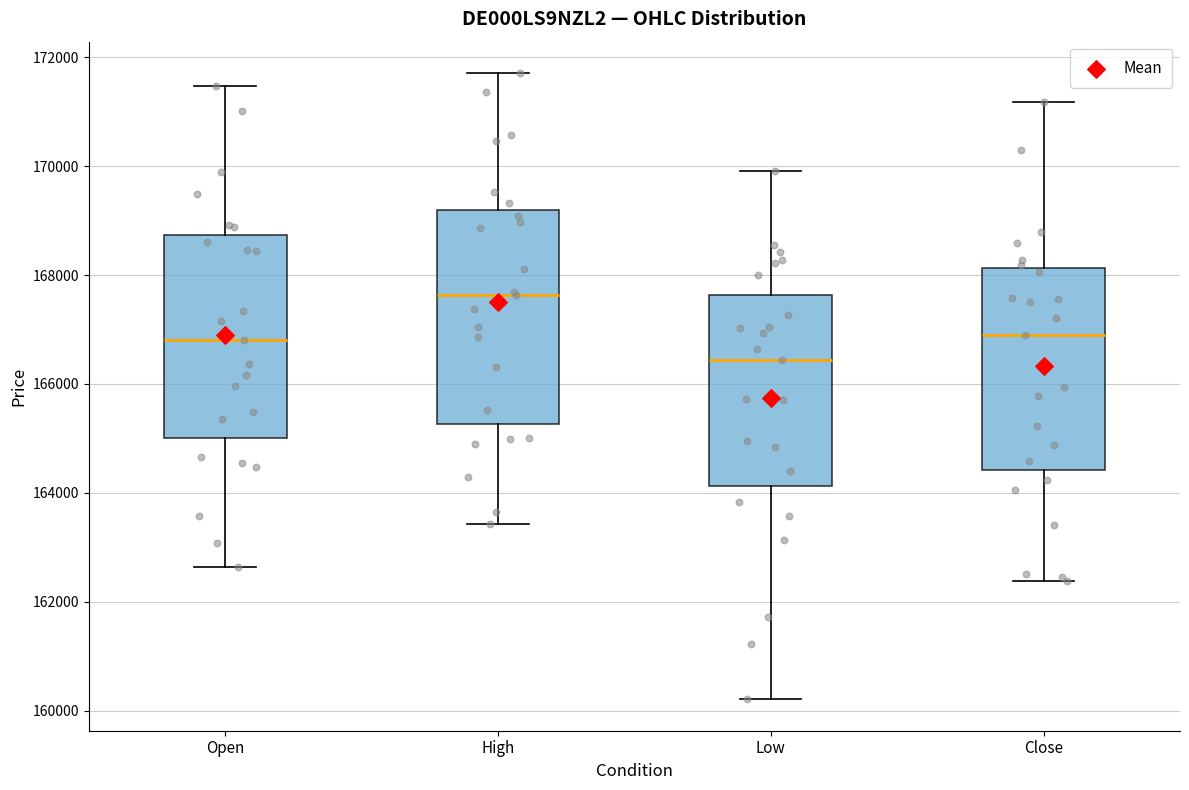

Reading left to right, transcribe this box plot: for each box, give where its median line is, the range the box spans, and where its two whiskers end, as read against the y-axis. The values are not printed on the chart, so give them approximately, as read against the axis.

Open: median 166800, box 165000 to 168800, whiskers 162600 to 171400
High: median 167600, box 165200 to 169200, whiskers 163400 to 171800
Low: median 166400, box 164200 to 167600, whiskers 160200 to 170000
Close: median 166800, box 164400 to 168200, whiskers 162400 to 171200